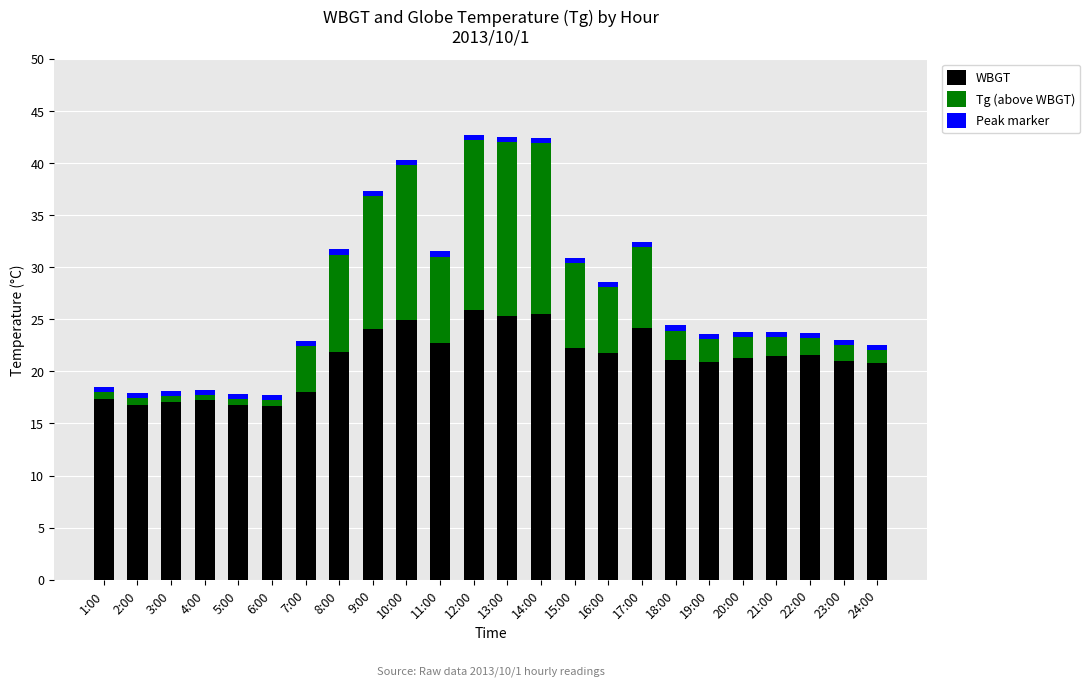

How many bars are there in total?

24